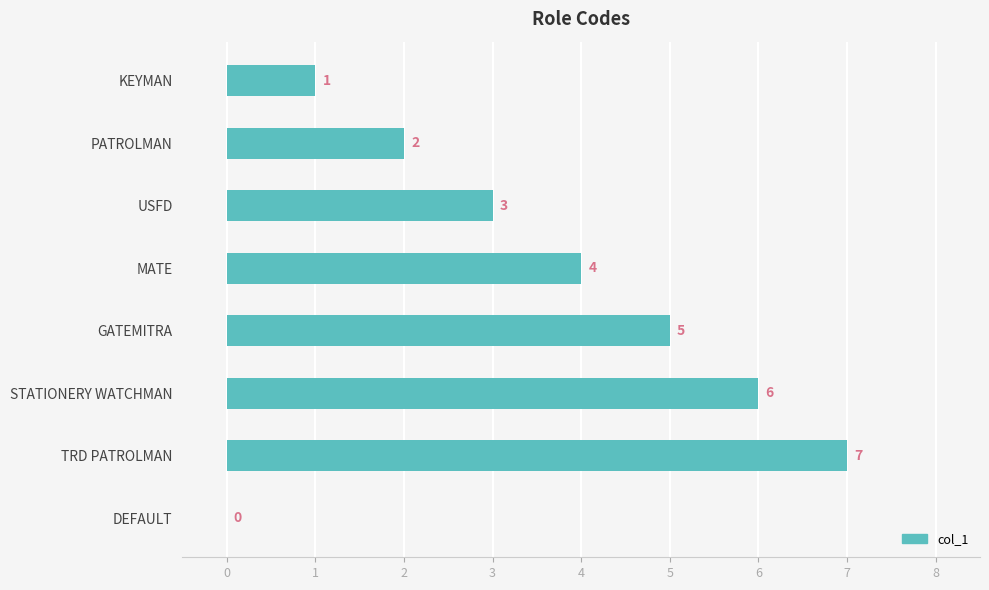

Count the number of categories in the chart.

8